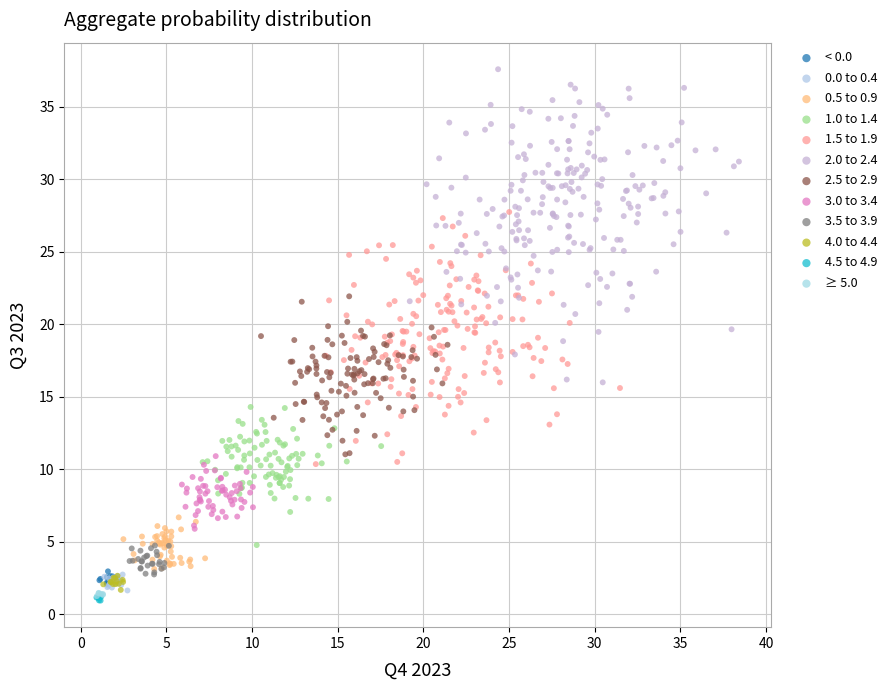

Which series reaches the maximum Y coordinate?

2.0 to 2.4